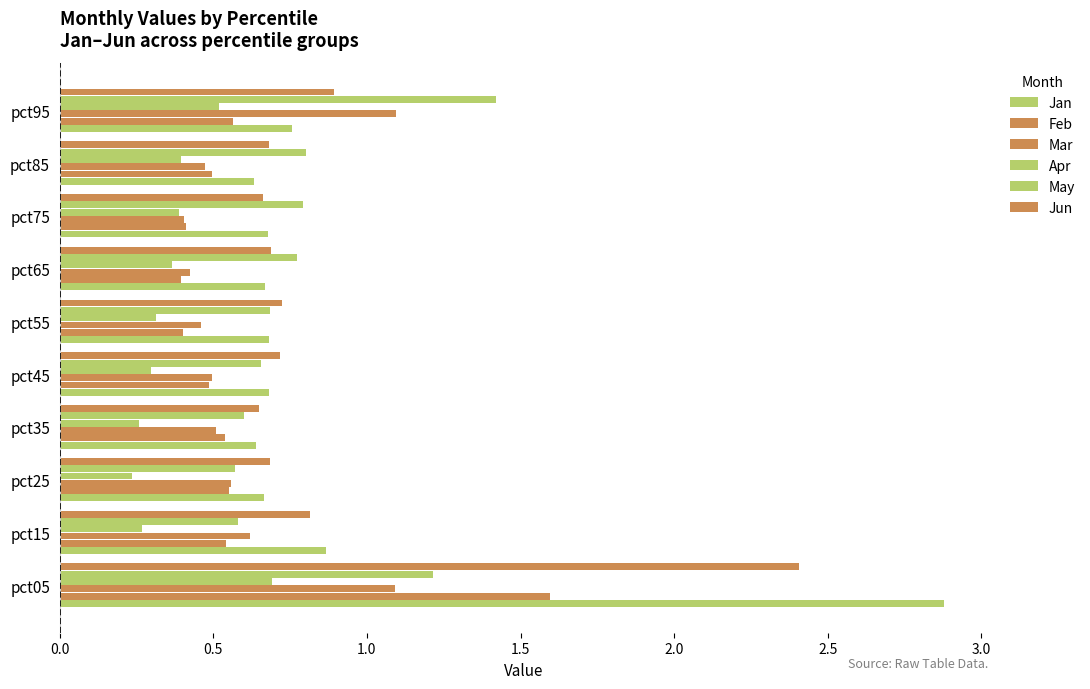

What is the minimum value for Mar?

0.4